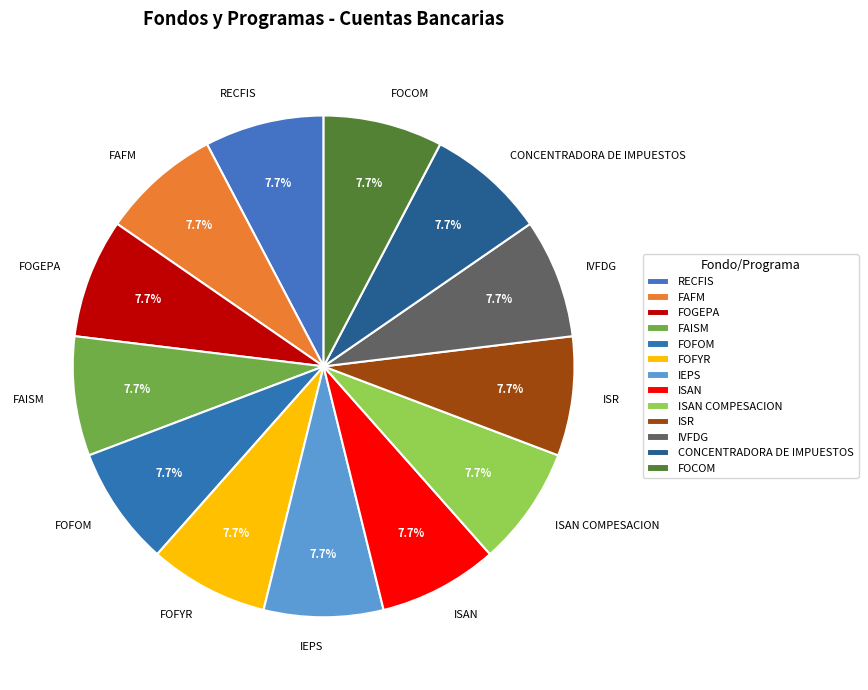

What percentage is the CONCENTRADORA DE IMPUESTOS slice, to the nearest percent?

8%